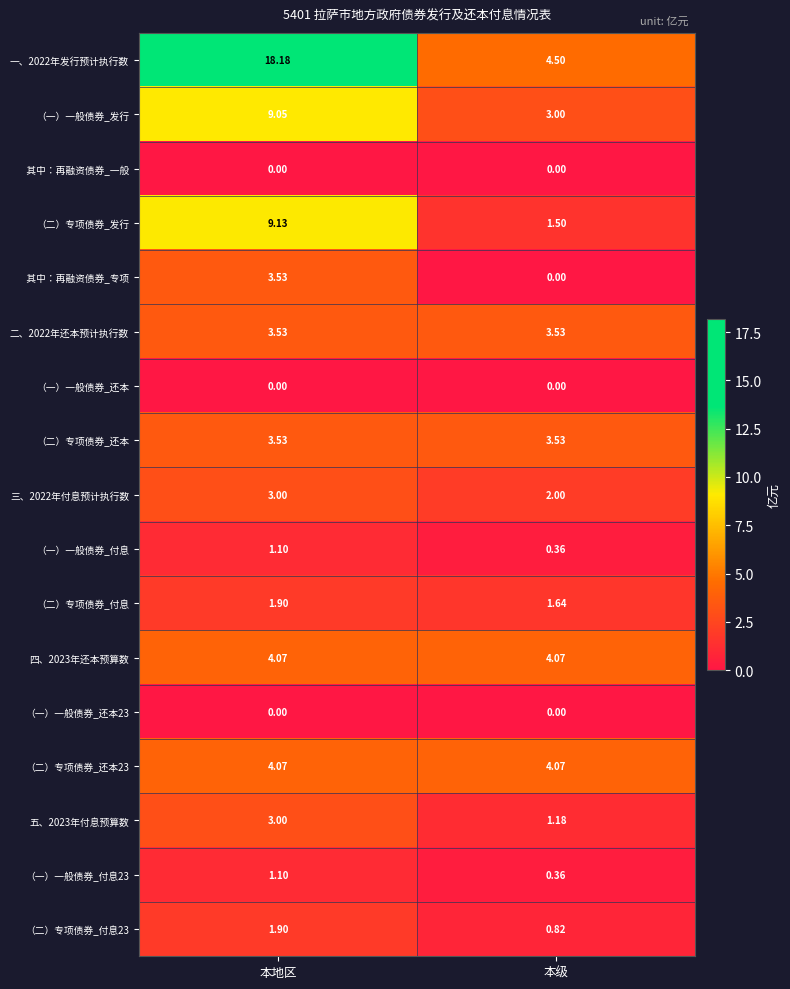

Is the value of （一）一般债券_付息 at 本地区 greater than the value of （二）专项债券_还本23 at 本地区?

No